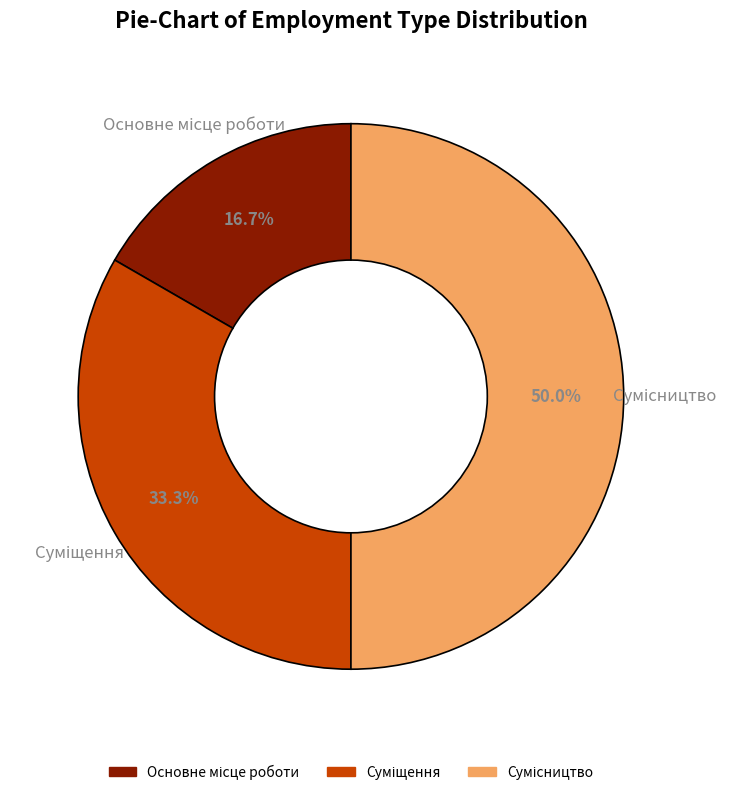

How many slices are in this pie chart?

3